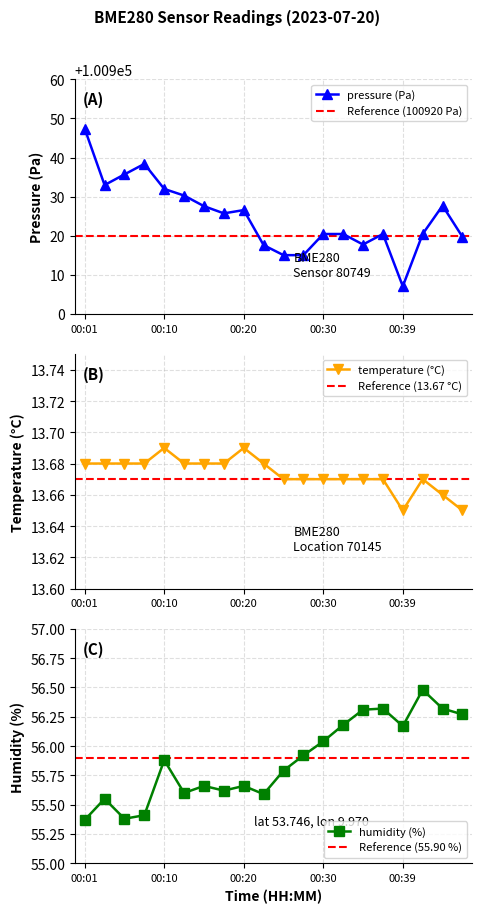

Is the value of humidity at 00:35 greater than the value of pressure at 00:44?

No